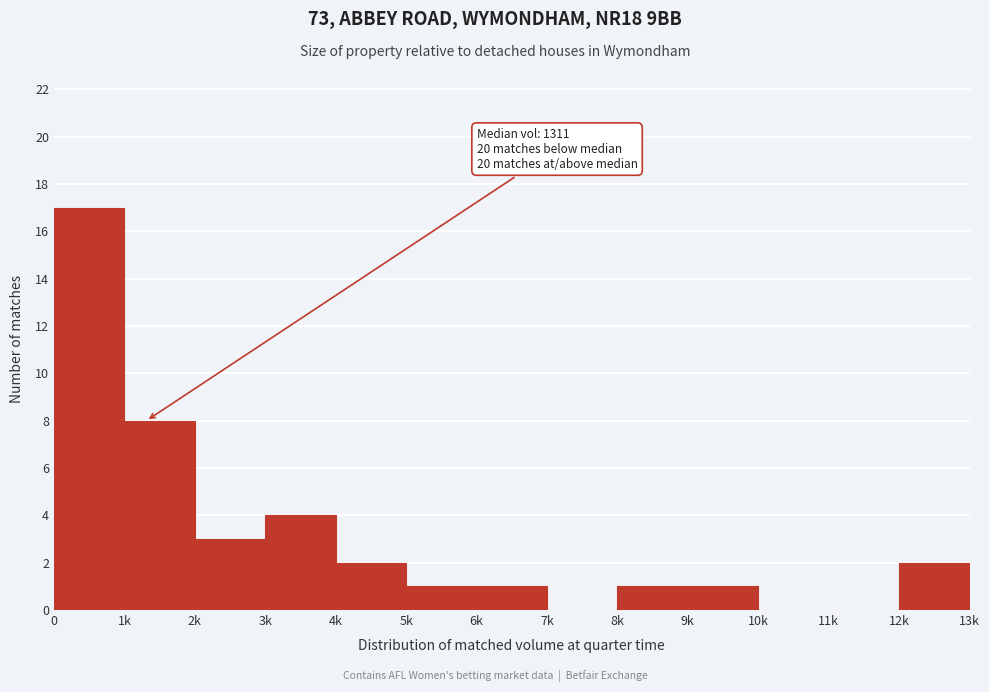

Reading right to left, transcribe all the data shown in this chart.

12k=2	11k=0	10k=0	9k=1	8k=1	7k=0	6k=1	5k=1	4k=2	3k=4	2k=3	1k=8	0=17